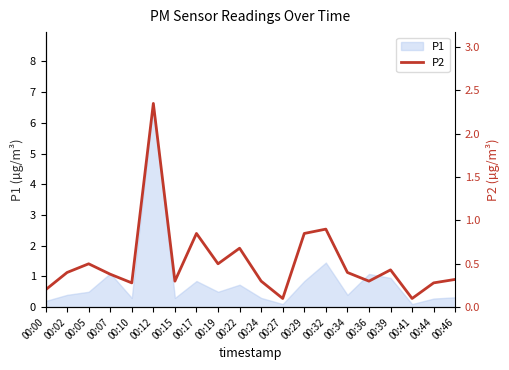

List the labels in order of value, smallest first.

00:27, 00:41, 00:00, 00:10, 00:44, 00:15, 00:24, 00:36, 00:46, 00:07, 00:02, 00:34, 00:39, 00:05, 00:19, 00:22, 00:17, 00:29, 00:32, 00:12